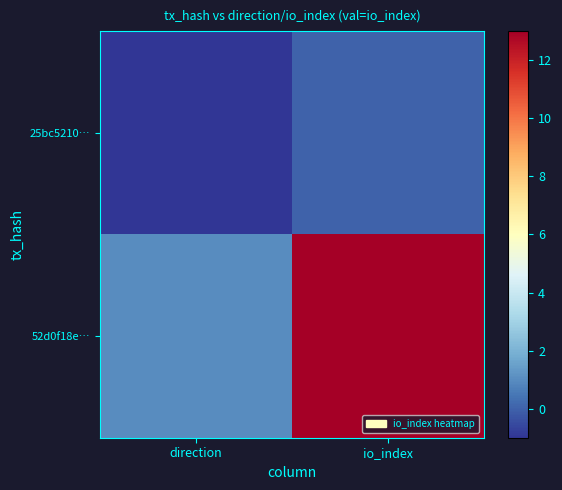

At io_index, list the series in order from largest to smallest.

52d0f18e…, 25bc5210…